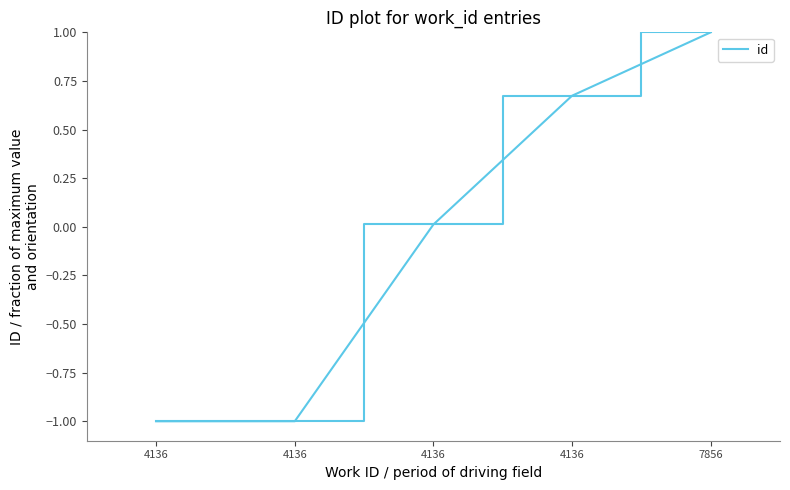

What is the change in value from 4136 to 7856?

+1.0